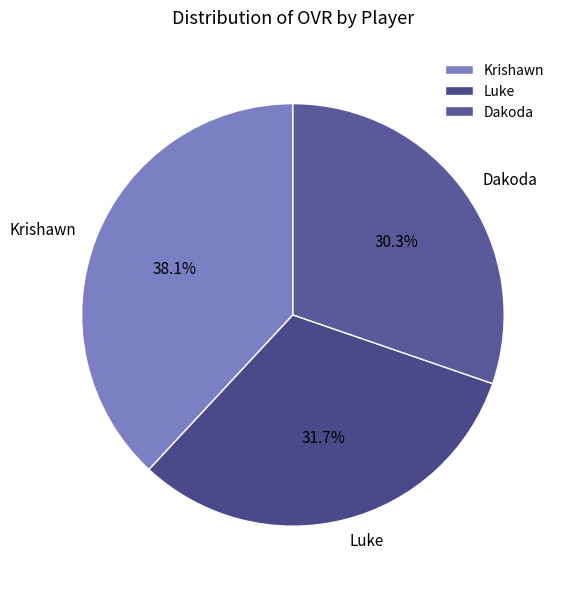

How many slices are in this pie chart?

3